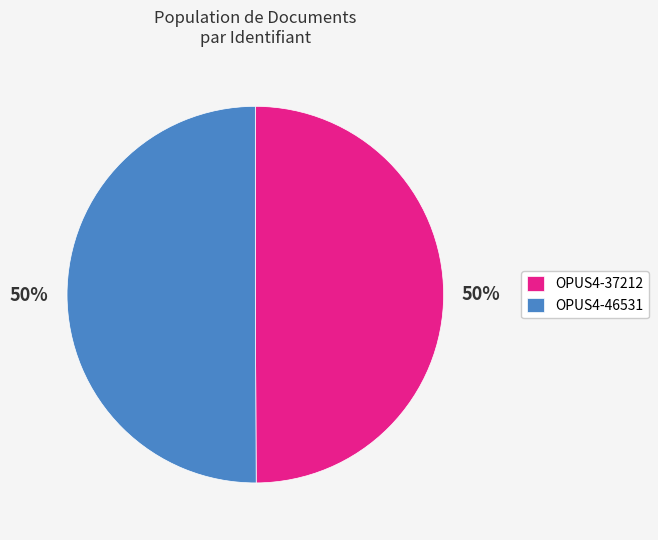

To the nearest percent, what is the average slice percentage?

50%